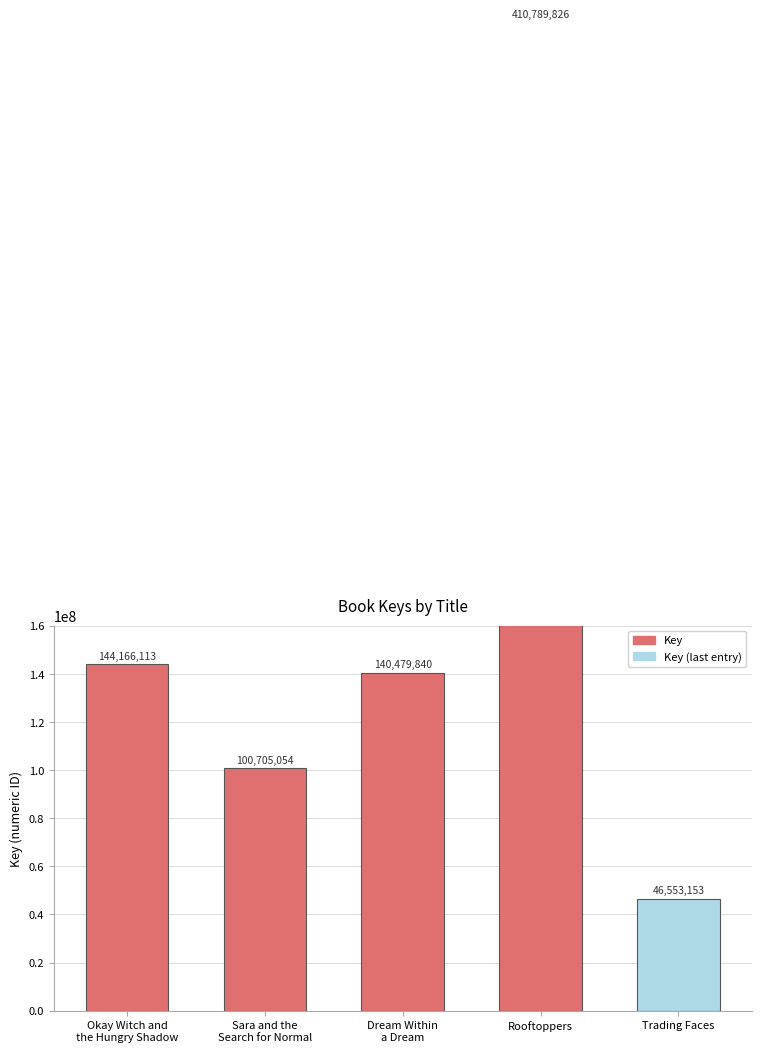

Rank the categories by value from lowest to highest.

Trading Faces, Sara and the
Search for Normal, Dream Within
a Dream, Okay Witch and
the Hungry Shadow, Rooftoppers